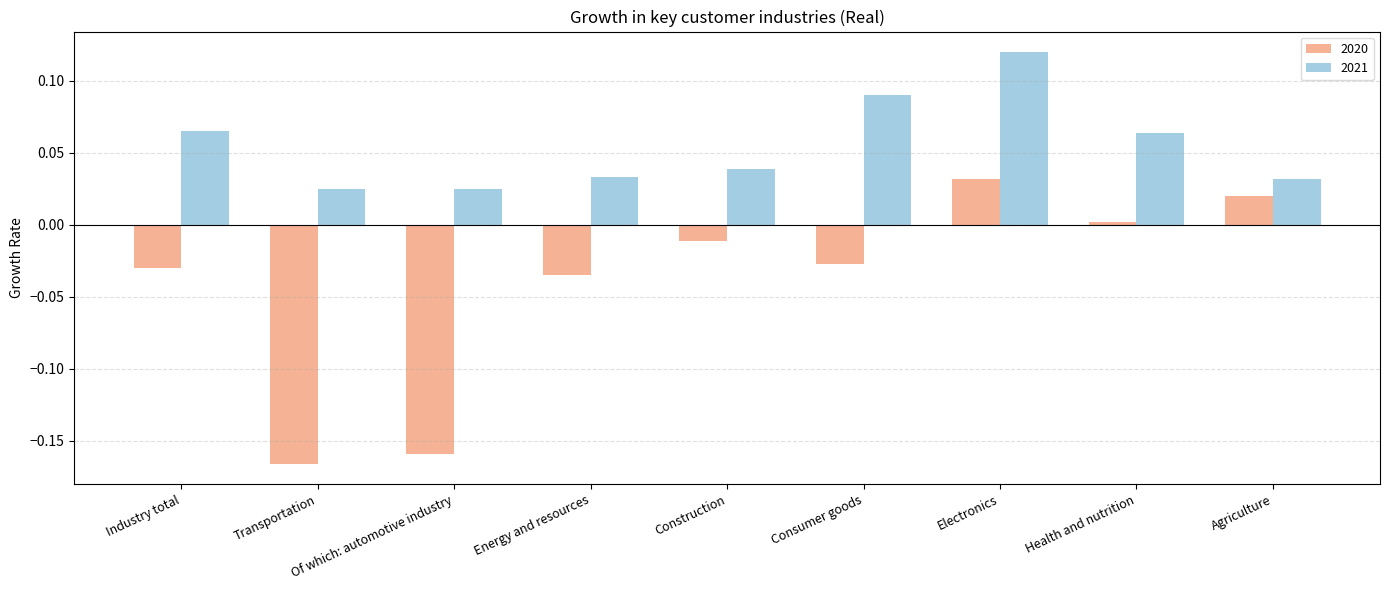

The 2020 series shows -0.0 at Energy and resources. True or false?

True